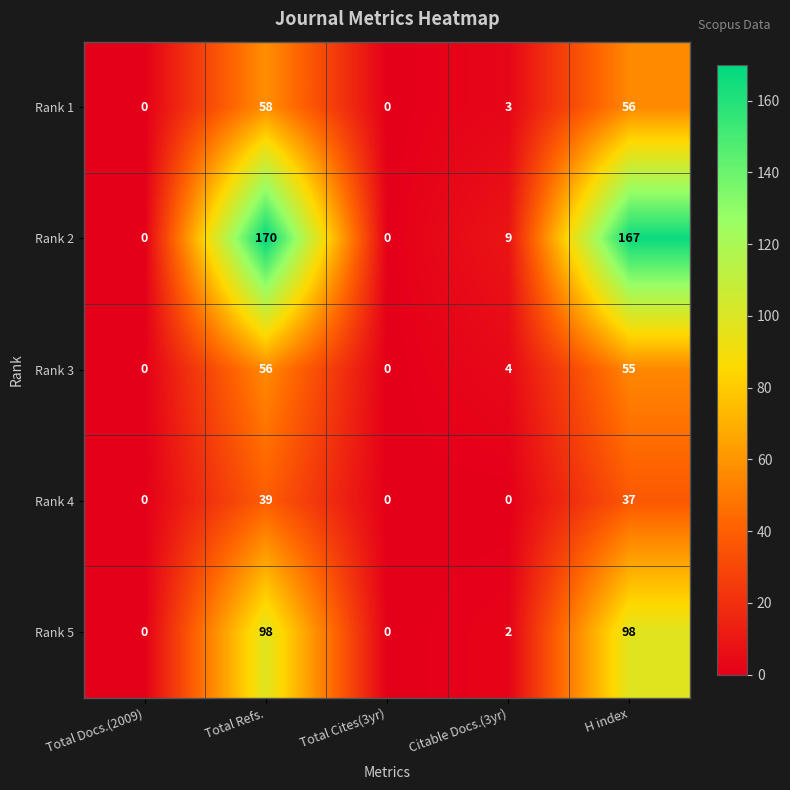

What is the sum of the Rank 1 values at Total Docs.(2009) and H index?

56